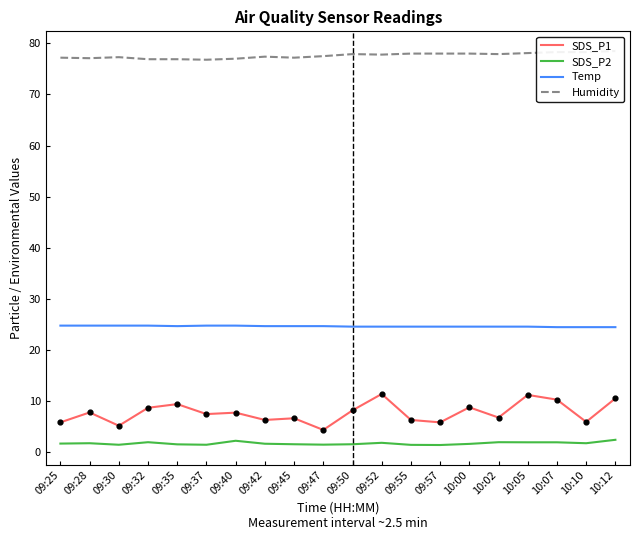

Which series has the largest total across all categories?

Humidity